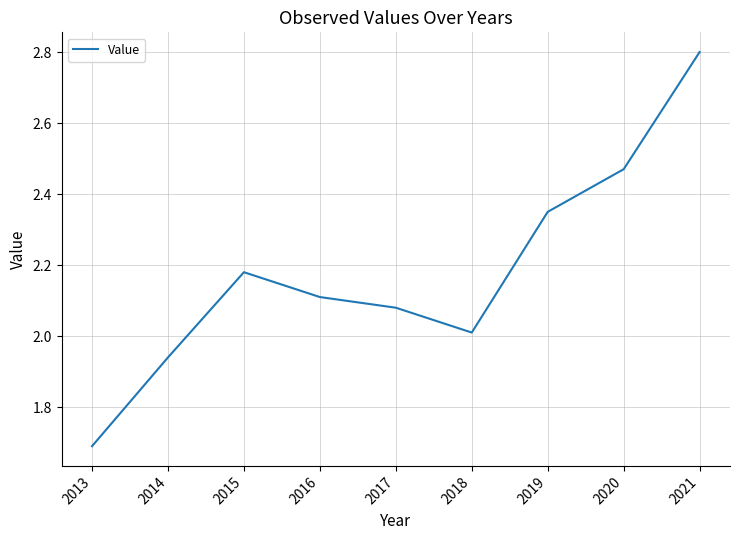

What is the difference between the values at 2021 and 2014?

0.9